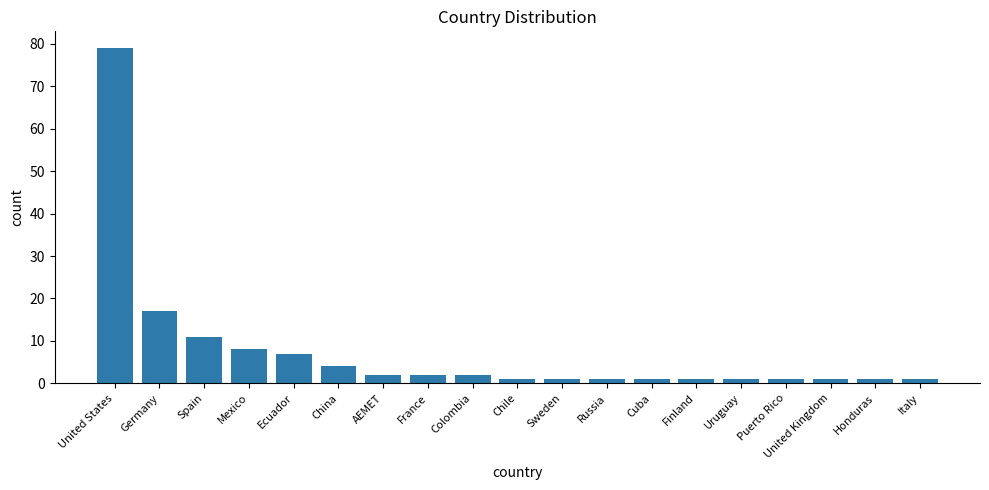

How many bars are there in total?

19